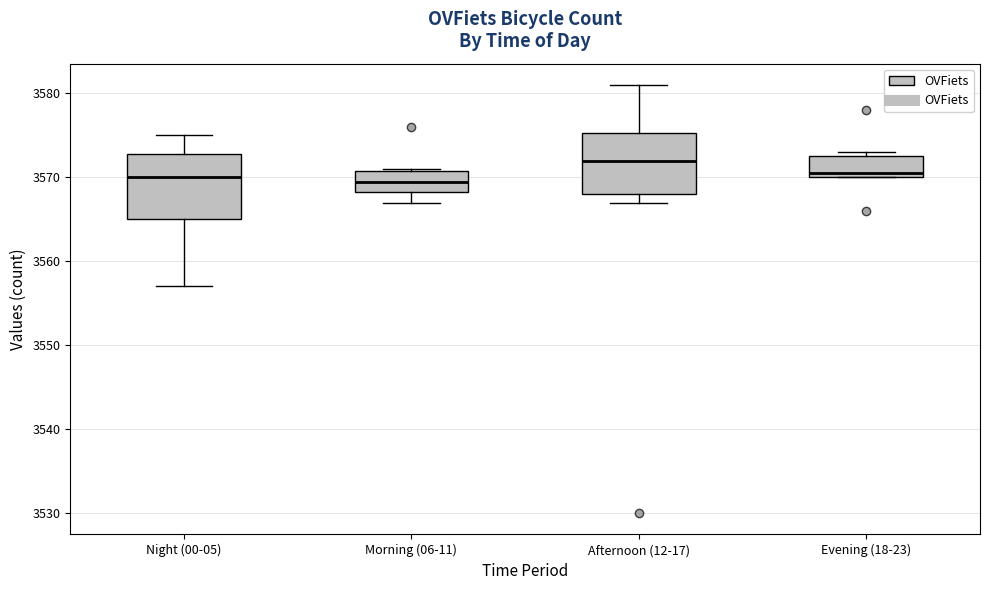

Reading left to right, read every box against the y-axis: the position of its median line, the range the box covers, and the ends of its whiskers. The values are not printed on the chart, so give them approximately, as read against the axis.

Night (00-05): median 3570, box 3565 to 3573, whiskers 3557 to 3575
Morning (06-11): median 3570, box 3568 to 3571, whiskers 3567 to 3571
Afternoon (12-17): median 3572, box 3568 to 3575, whiskers 3567 to 3581
Evening (18-23): median 3571, box 3570 to 3573, whiskers 3570 to 3573 (just above the box's upper edge)